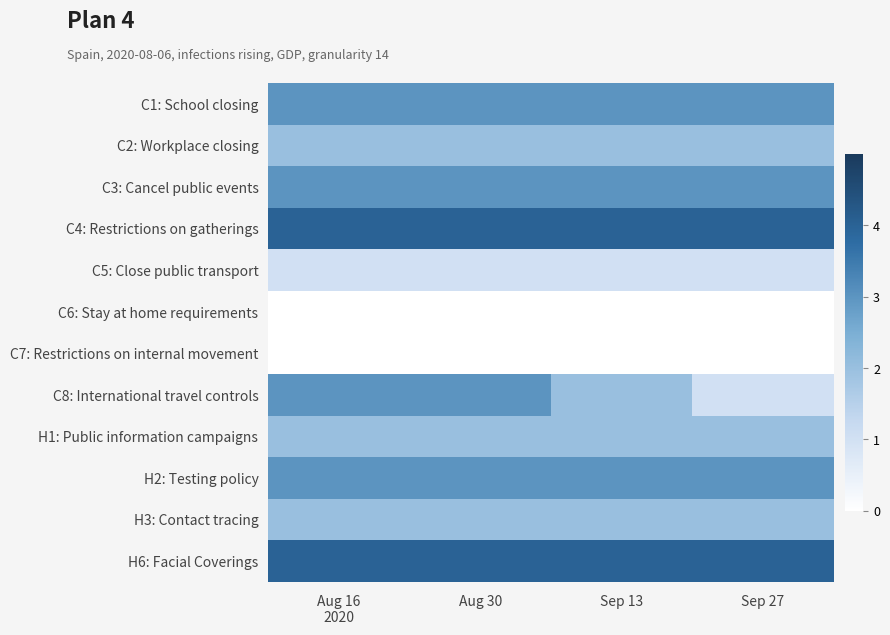

Which series has the largest range (max minus min)?

C8: International travel controls